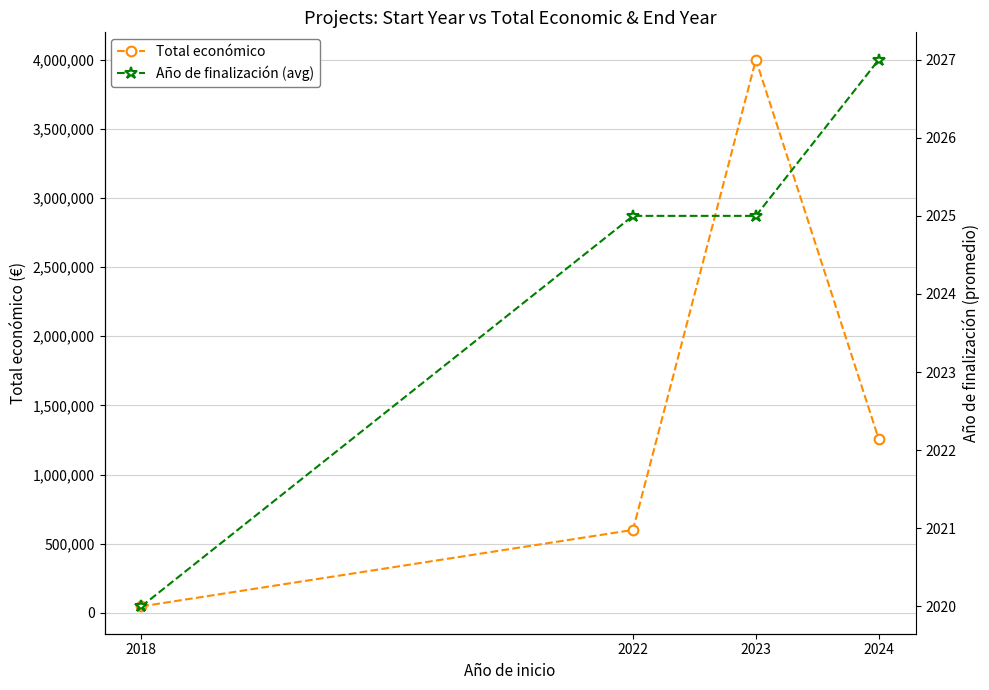

What is the maximum value shown in the chart?

3999937